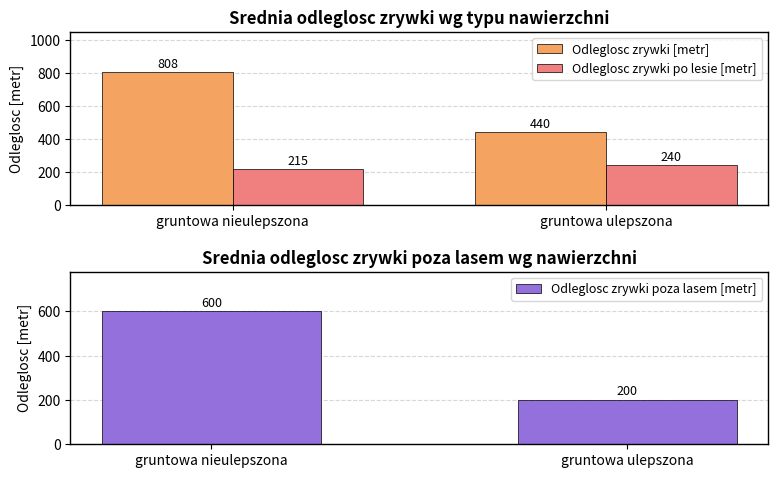

What position from the right is gruntowa ulepszona?

1